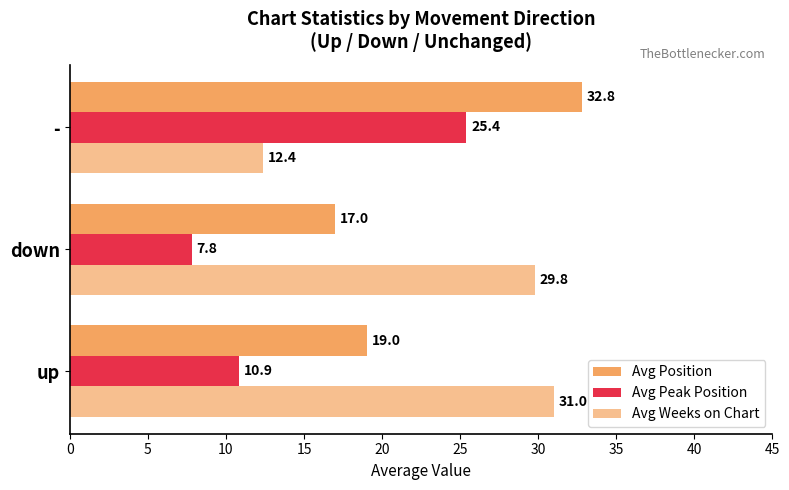

What is the value of the Avg Weeks on Chart bar at the 1st from the left?

31.0